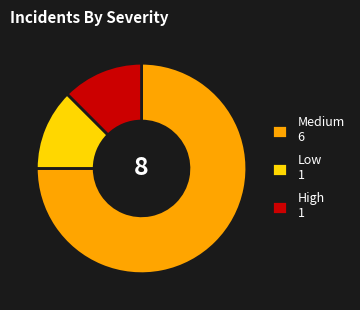

Is there a majority slice in this chart?

Yes